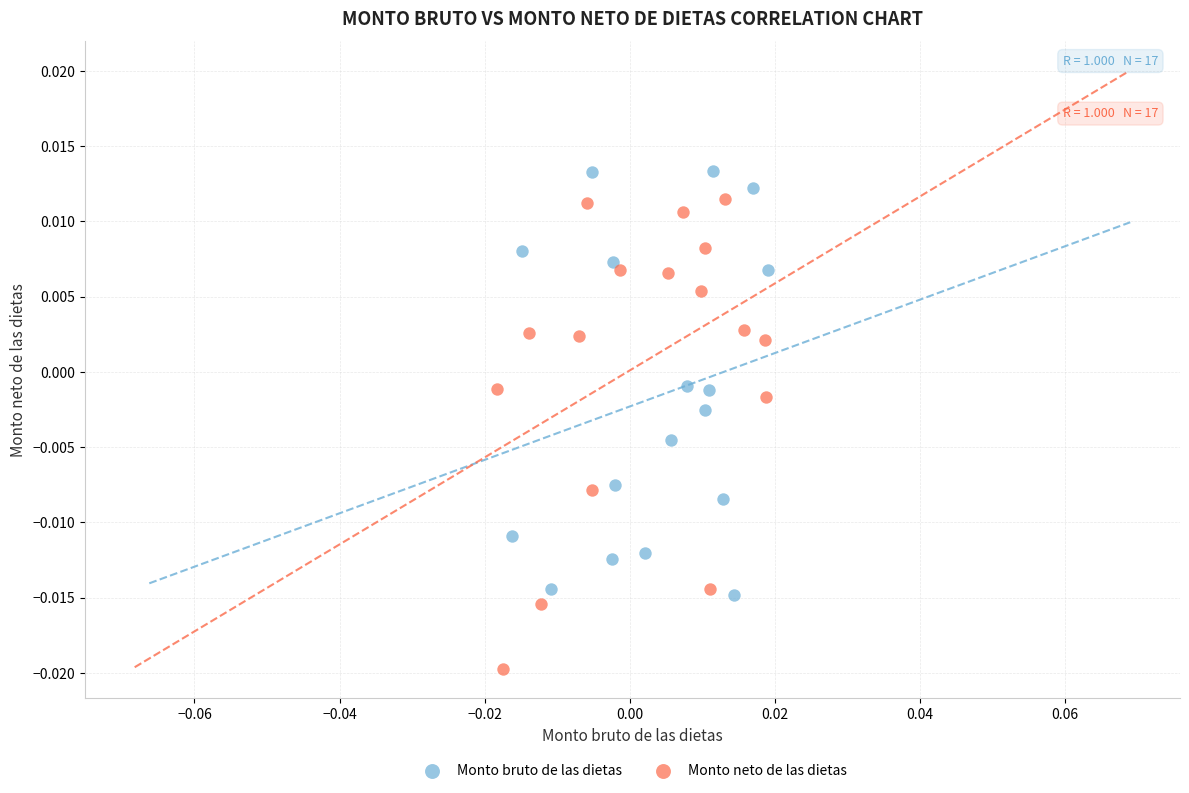

Which series reaches the maximum Y coordinate?

Monto bruto de las dietas